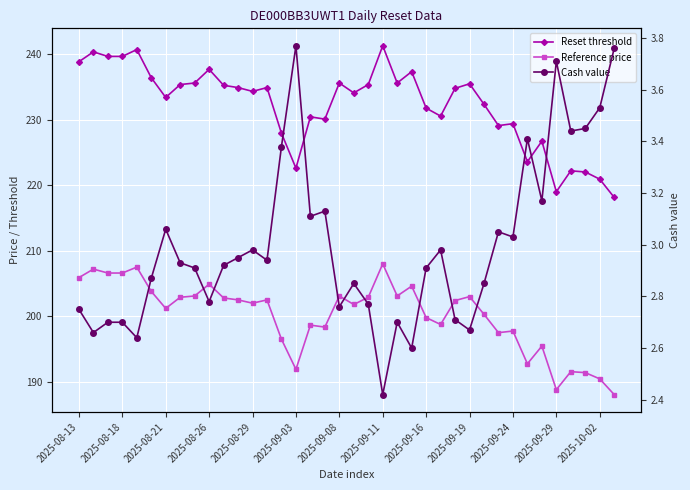

True or false: Reference price and Cash value intersect in this chart.

False